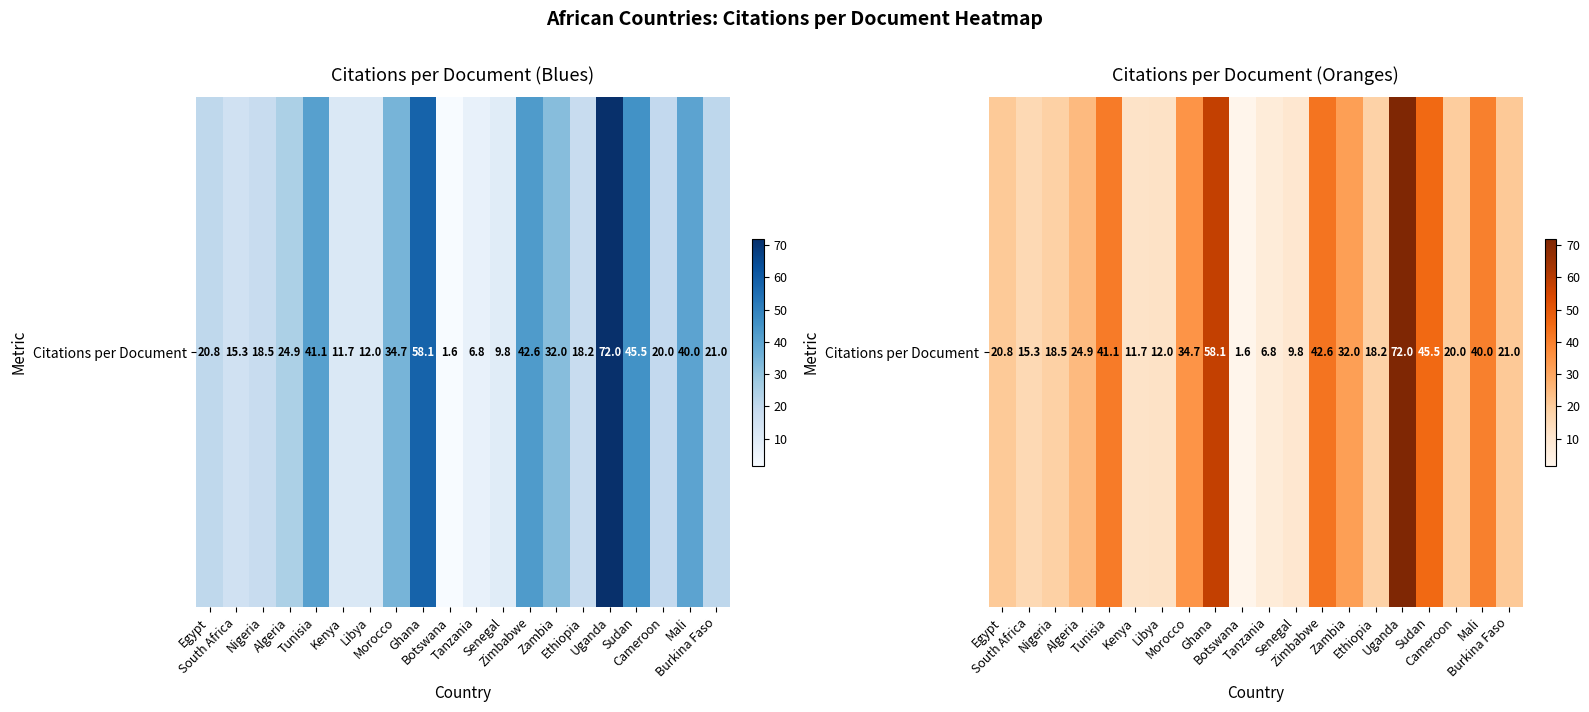

What is the difference between the values at Algeria and Uganda?

47.1